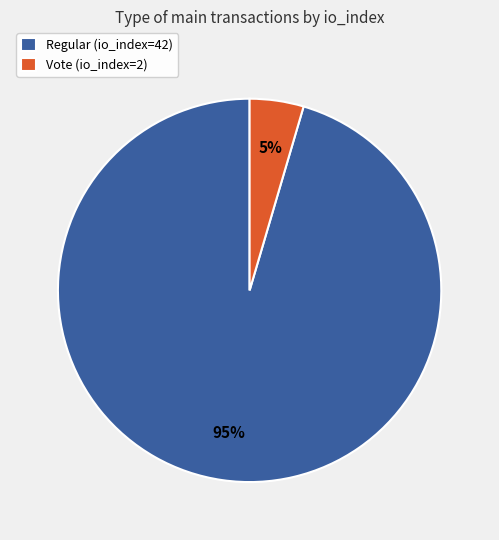

Which category has the smallest portion of the pie?

Vote (io_index=2)